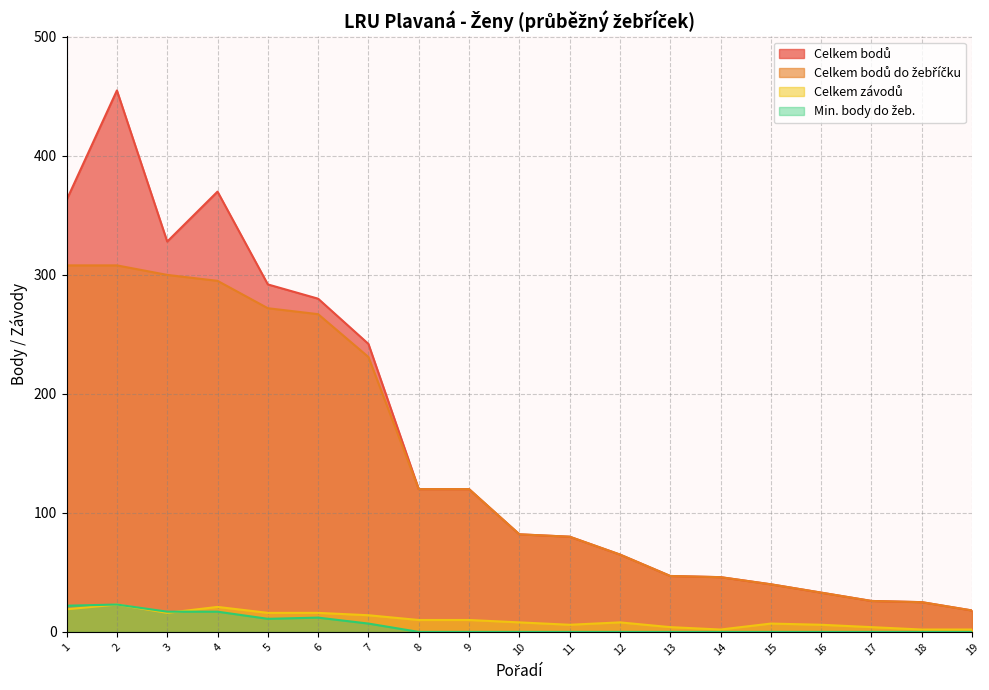

What is the maximum value shown in the chart?

455